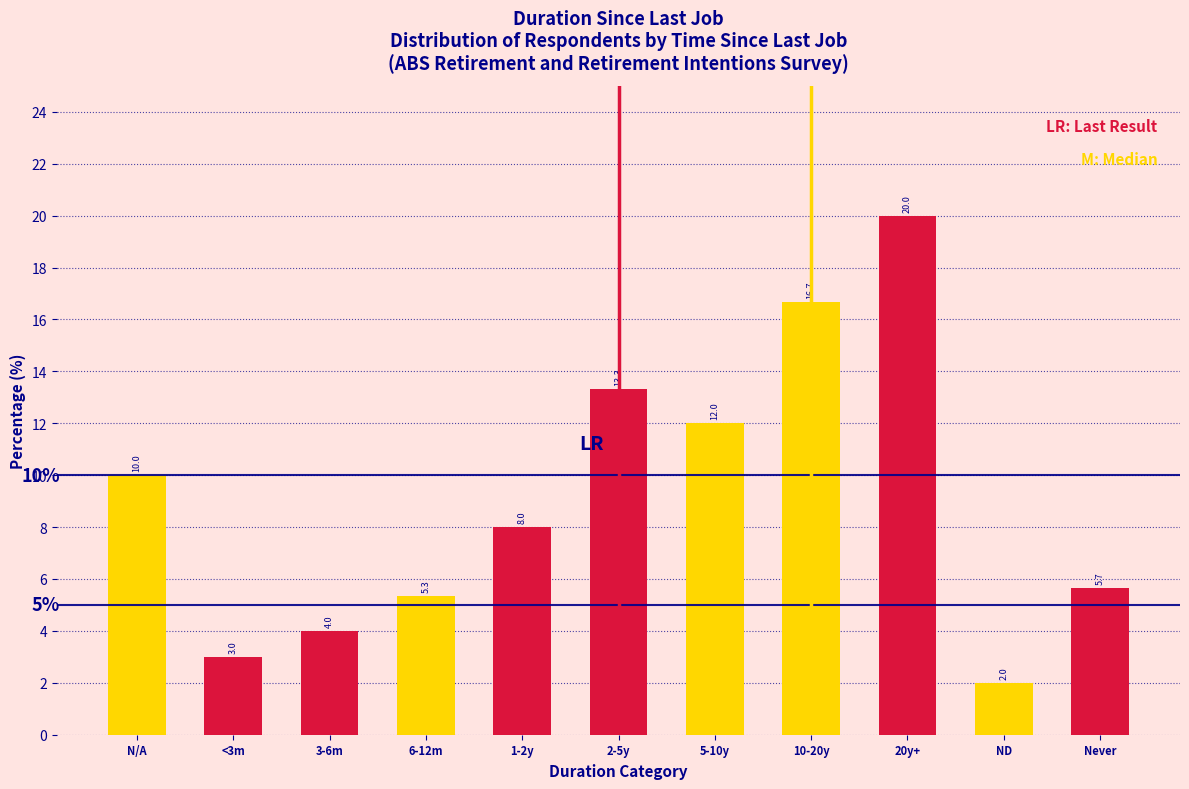

Reading right to left, what are all the values shown in this chart?

5.7	2.0	20.0	16.7	12.0	13.3	8.0	5.3	4.0	3.0	10.0